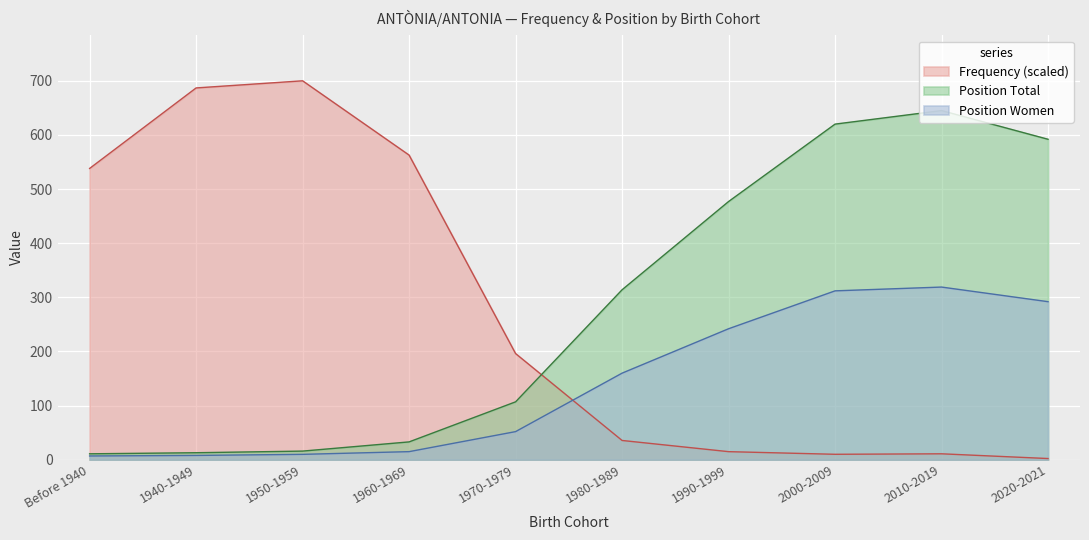

How many data points in Position Women are less than 160?

5